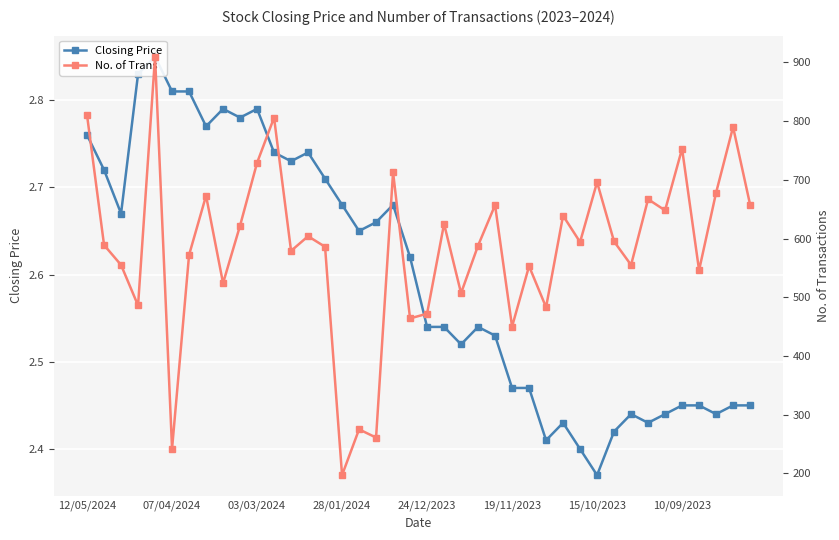

True or false: No. of Trans and Closing Price cross at least once.

False